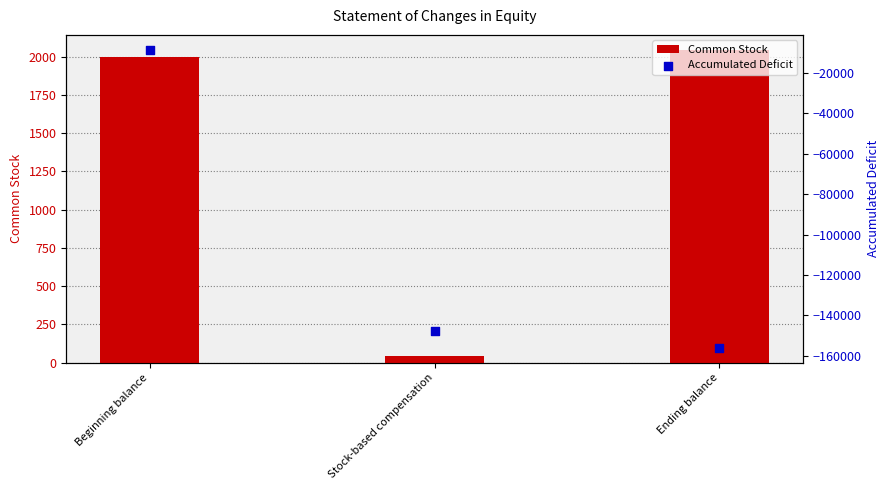

Which series has the widest spread of Y values?

Accumulated Deficit